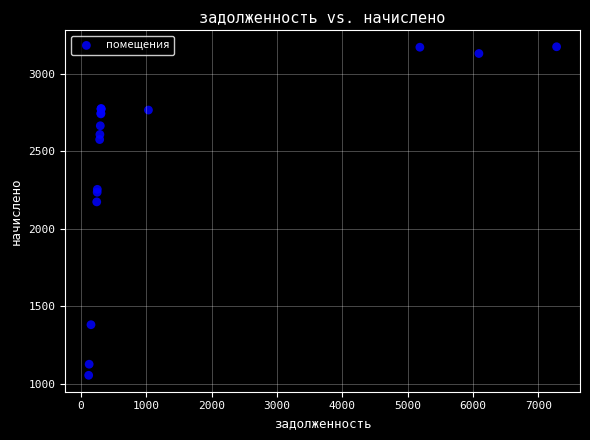

What Y value in the scatter plot is closest to 2114?

2173.5